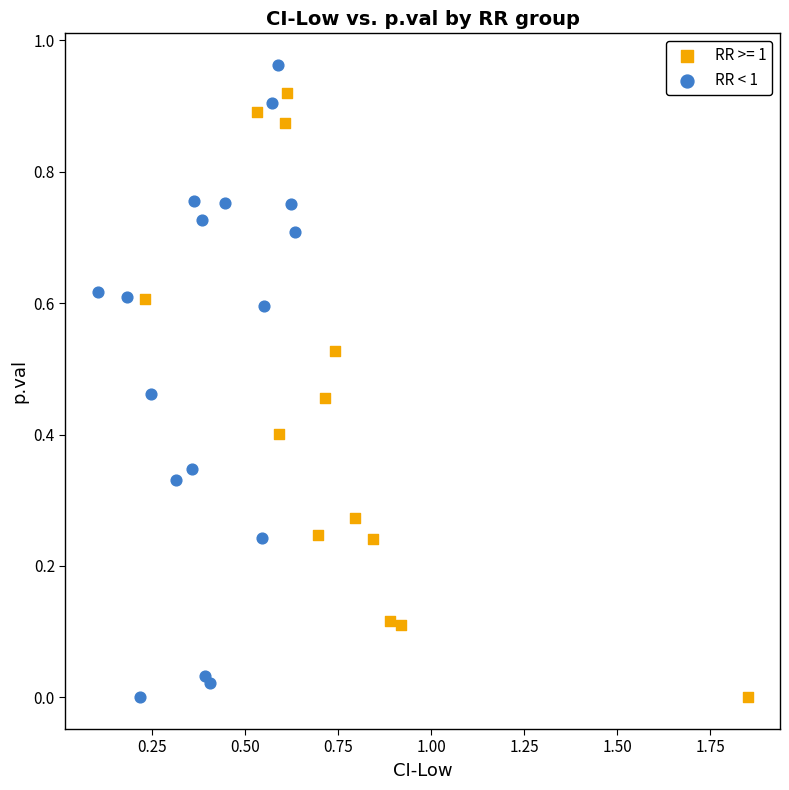

Which series contains the highest Y value?

RR < 1